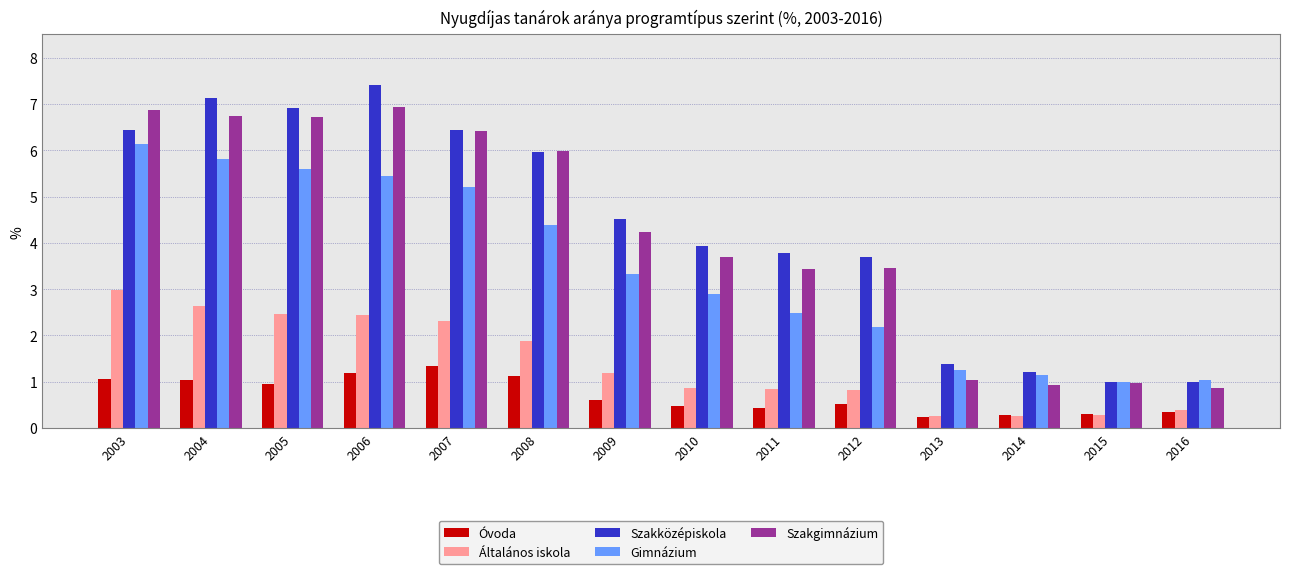

How many data points in Szakközépiskola are above 4?

7